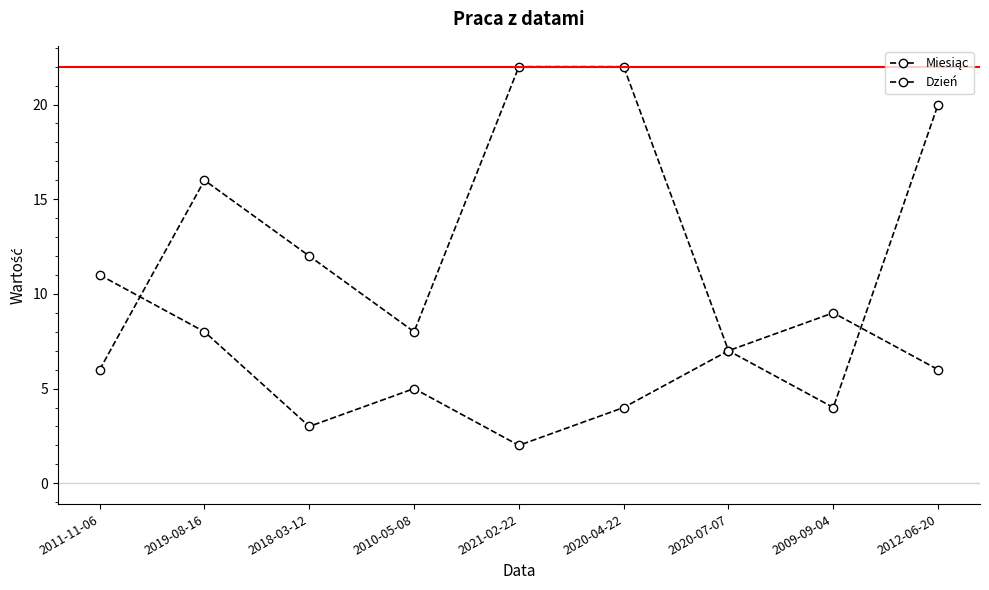

How many lines are shown in the chart?

2